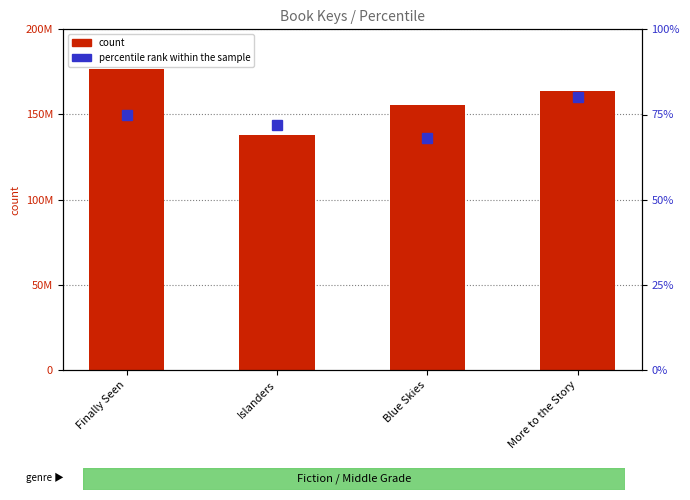

At which label is percentile rank within the sample closest to 0?

Blue Skies